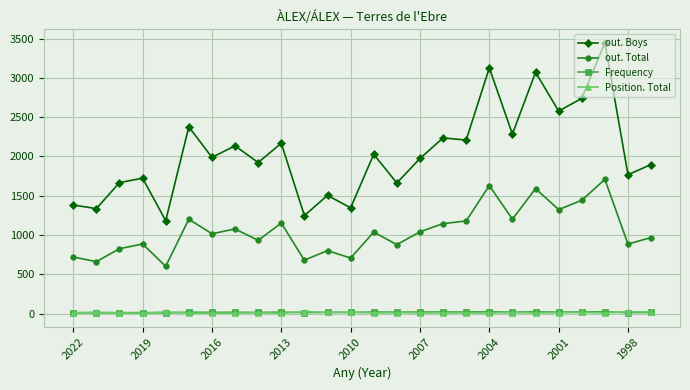

True or false: out. Boys has more than 2 interior local peaks.

True